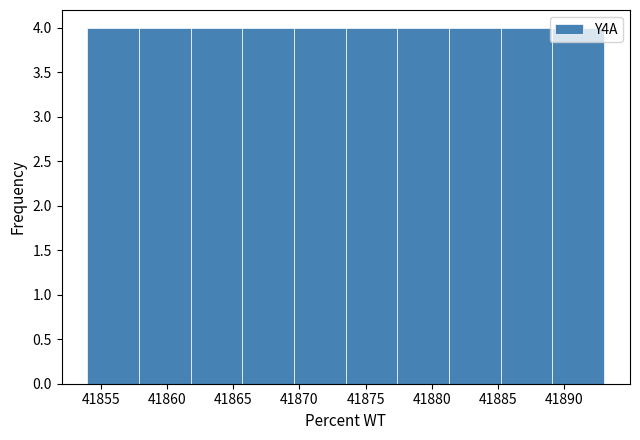

Reading left to right, transcribe this chart: for each bar, give the range it covers on the x-axis and its height. Neither the bar edges nor the heights are printed on the chart, so give them approximately, as read against the axes.

41854.0 to 41857.9: 4
41857.9 to 41861.8: 4
41861.8 to 41865.7: 4
41865.7 to 41869.6: 4
41869.6 to 41873.5: 4
41873.5 to 41877.4: 4
41877.4 to 41881.3: 4
41881.3 to 41885.2: 4
41885.2 to 41889.1: 4
41889.1 to 41893.0: 4